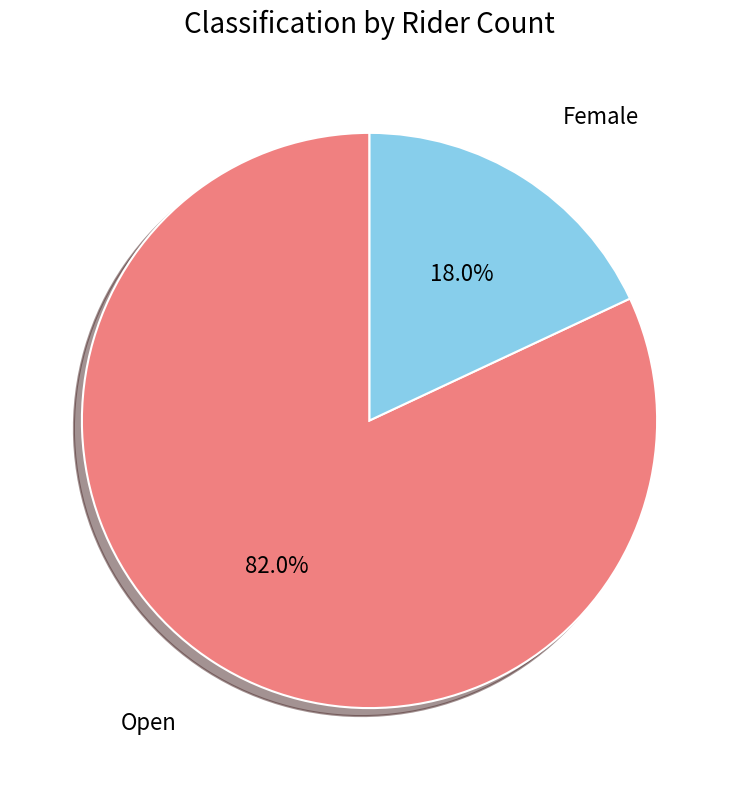

Count the number of slices in the pie.

2